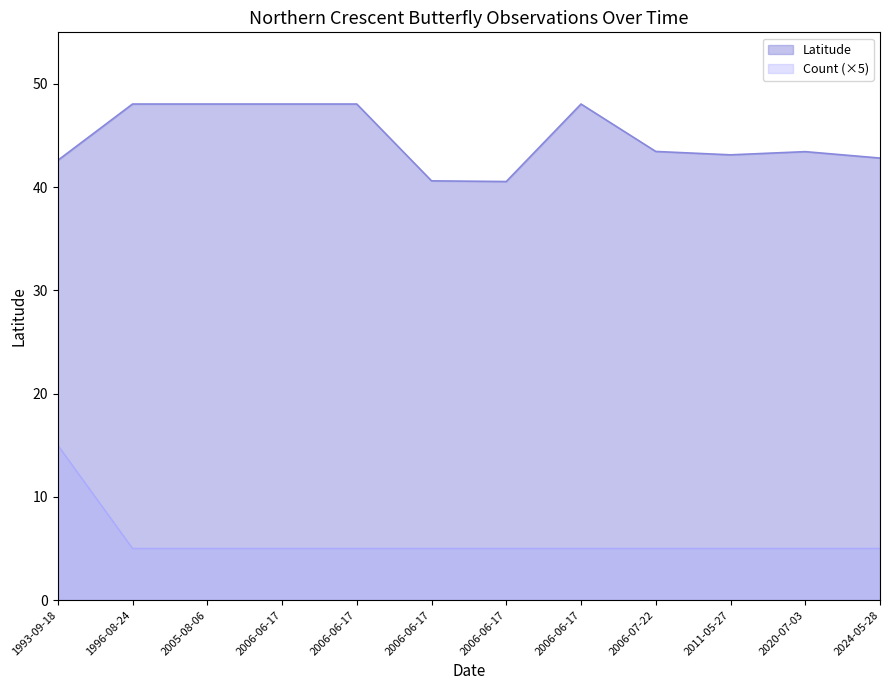

True or false: Count and Latitude intersect in this chart.

False